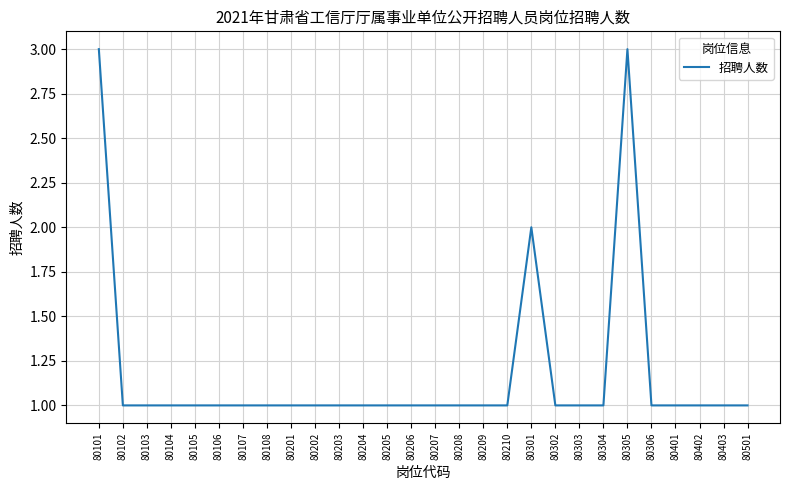

Read the value at 80204.

1